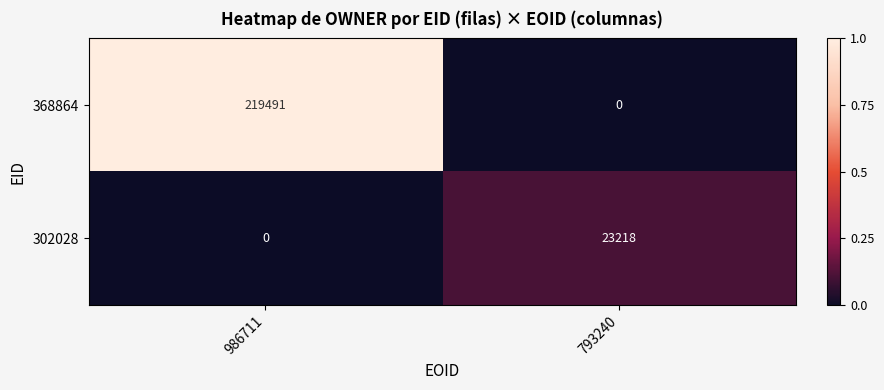

What is the difference between the maximum and minimum values in the 302028 series?

23218